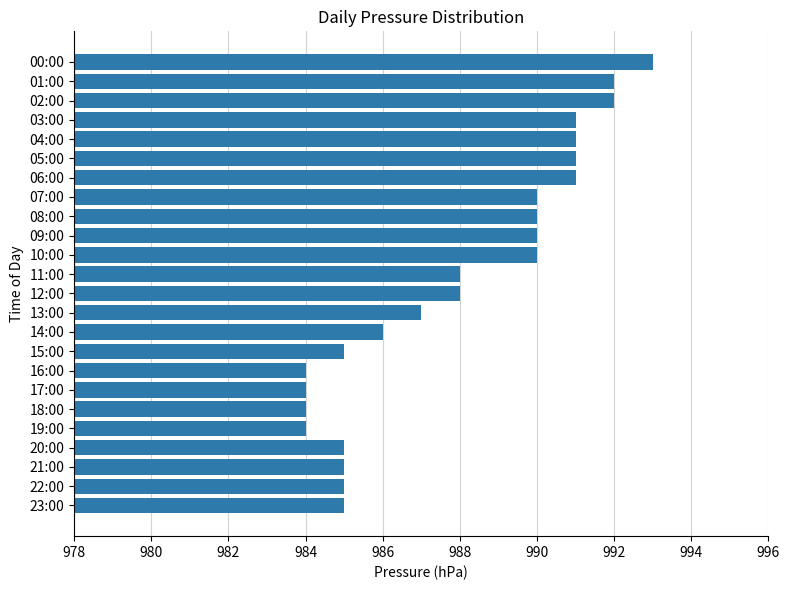

What is the average value?

988